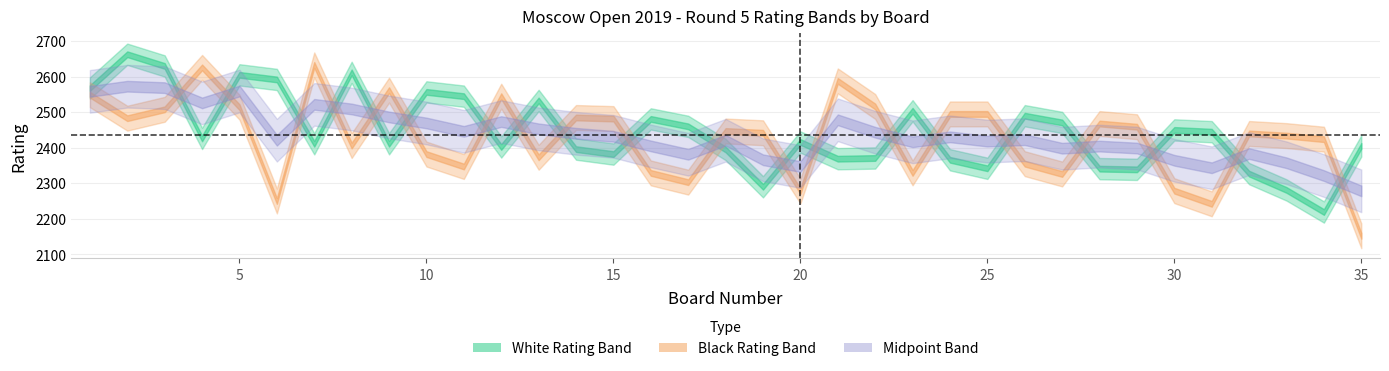

True or false: Black_Pts and White_Pts intersect in this chart.

False